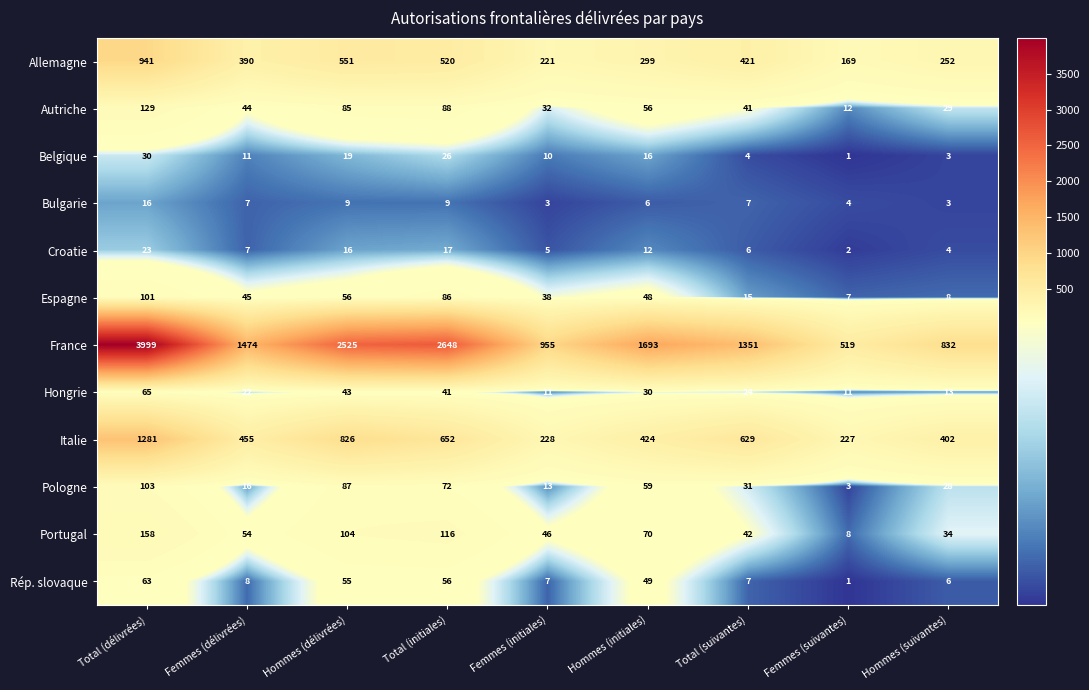

What is the sum of all Rép. slovaque values?

252